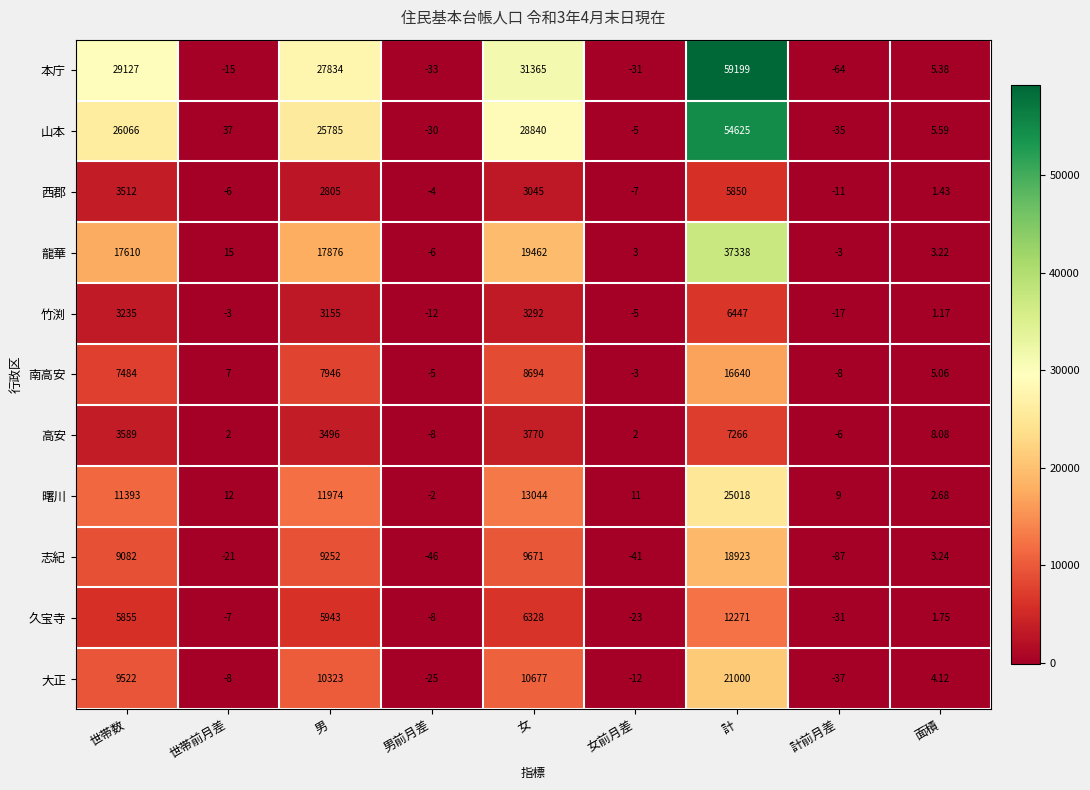

Which series has the largest range (max minus min)?

本庁